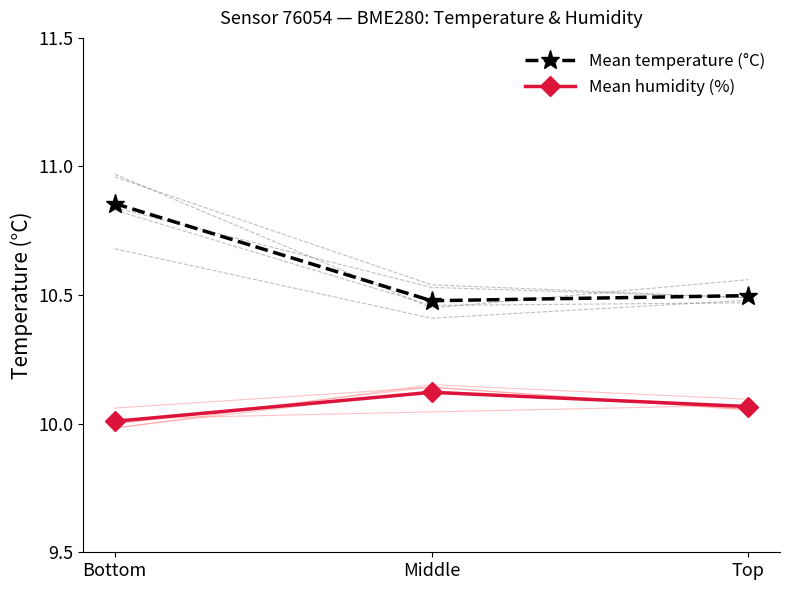

How many lines are shown in the chart?

2